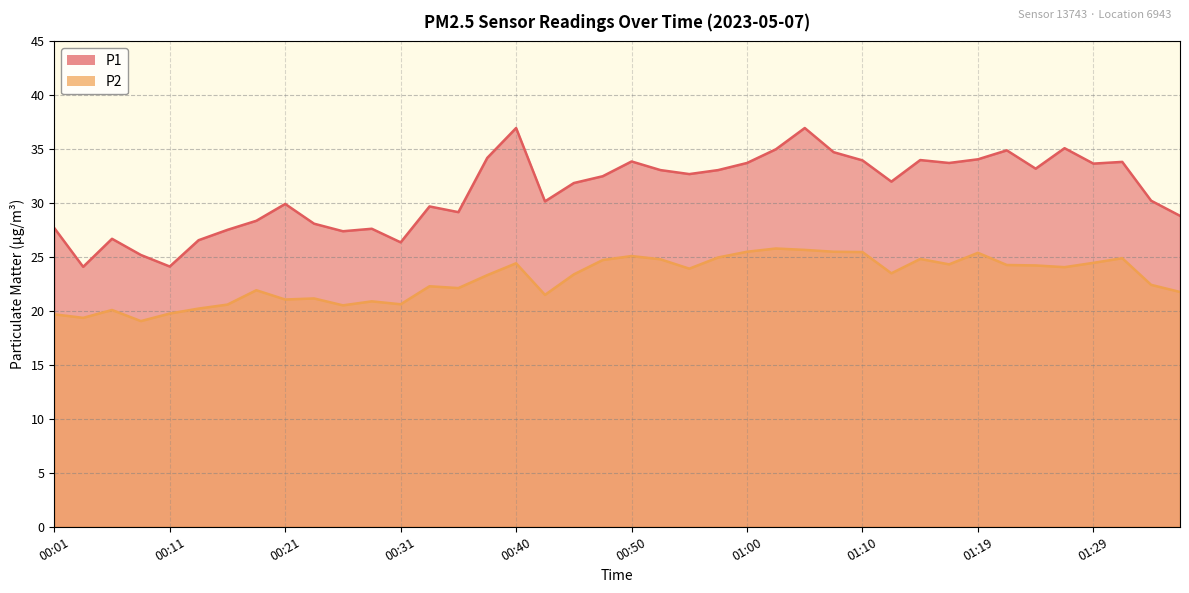

List the labels in order of P2 value, largest first.

01:02, 01:05, 01:00, 01:07, 01:10, 01:19, 00:50, 00:57, 01:32, 01:15, 00:53, 00:48, 01:29, 00:40, 01:17, 01:22, 01:24, 01:27, 00:55, 01:12, 00:45, 00:38, 01:34, 00:33, 00:36, 00:18, 01:37, 00:43, 00:23, 00:21, 00:28, 00:31, 00:16, 00:26, 00:14, 00:06, 00:11, 00:01, 00:04, 00:09